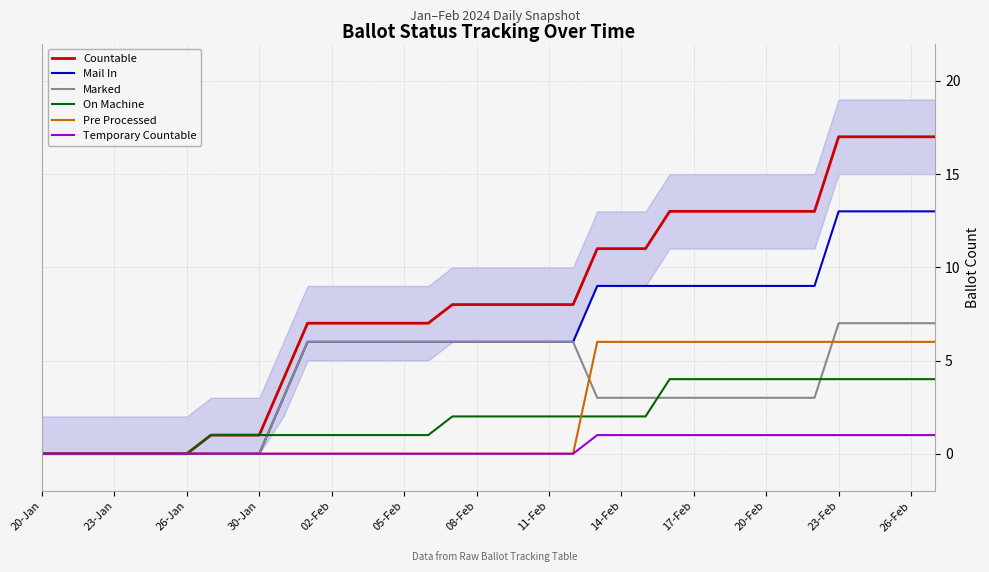

The On Machine series shows 4 at 32. True or false?

True